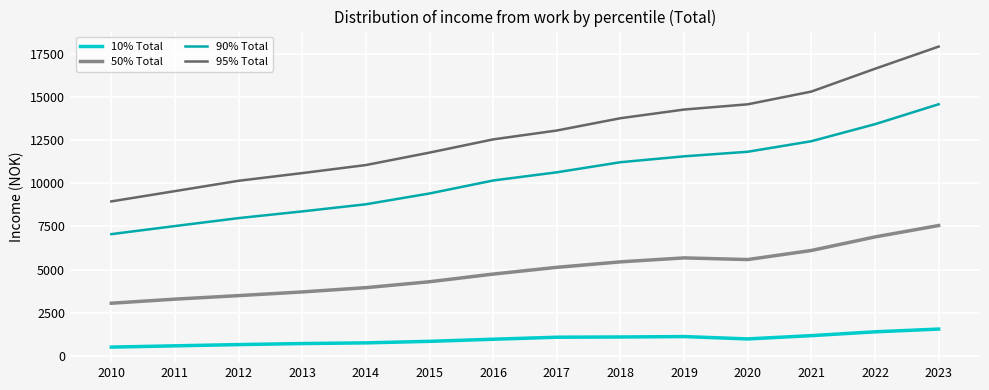

True or false: 50% Total and 10% Total cross at least once.

False